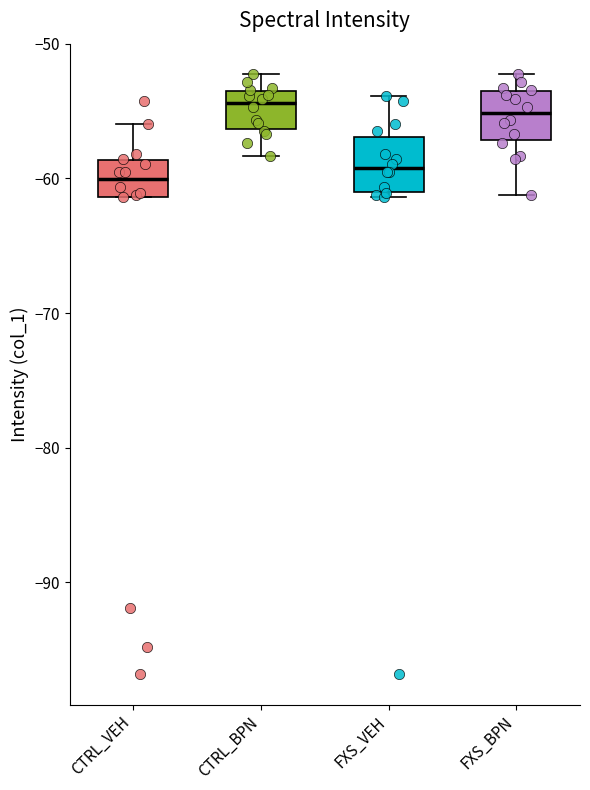

Reading left to right, transcribe this box plot: for each box, give where its median line is, the range the box spans, and where its two whiskers end, as read against the y-axis. The values are not printed on the chart, so give them approximately, as read against the axis.

CTRL_VEH: median -60, box -61 to -59, whiskers -61 to -56
CTRL_BPN: median -54 (just below the box's upper edge), box -56 to -54, whiskers -58 to -52
FXS_VEH: median -59, box -61 to -57, whiskers -61 (just below the box's lower edge) to -54
FXS_BPN: median -55, box -57 to -54, whiskers -61 to -52